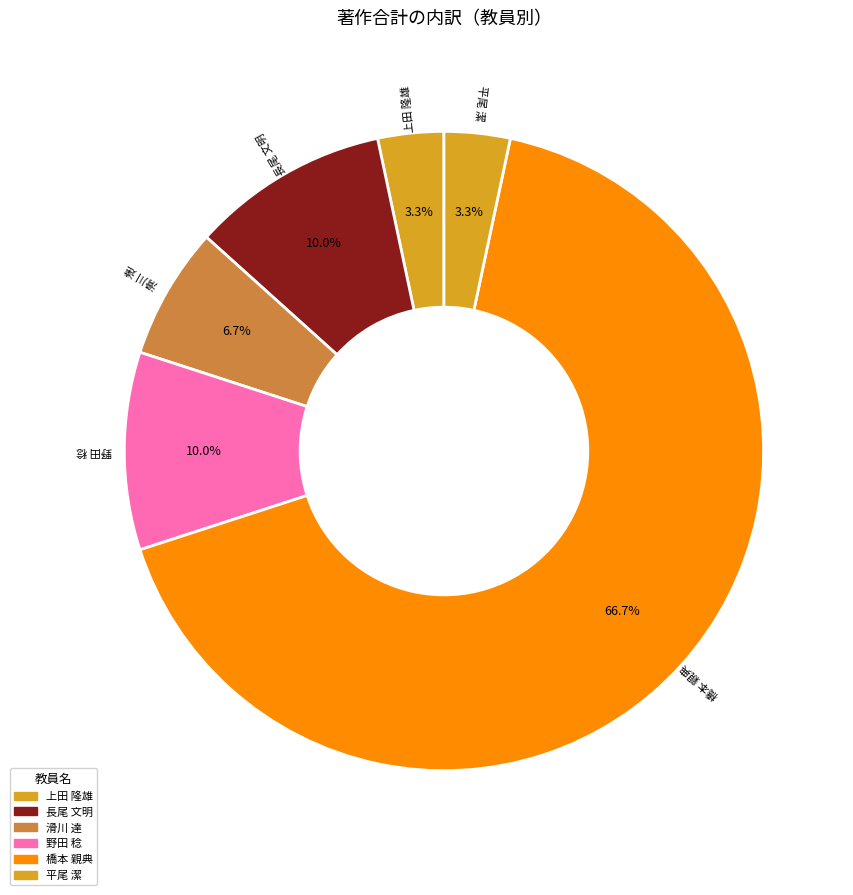

The 橋本 親典 slice represents 67% of the pie. True or false?

True